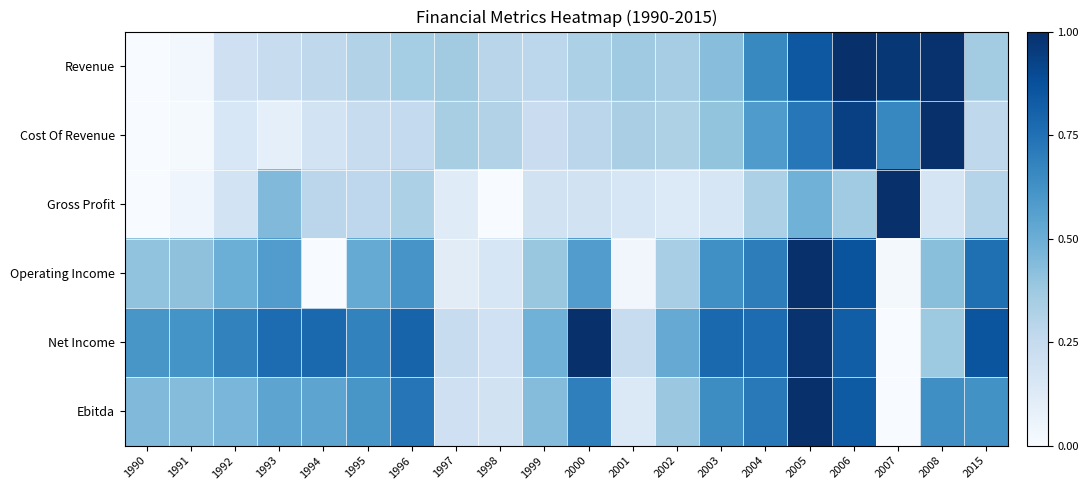

What is the total value across all series at 2007?

2.7